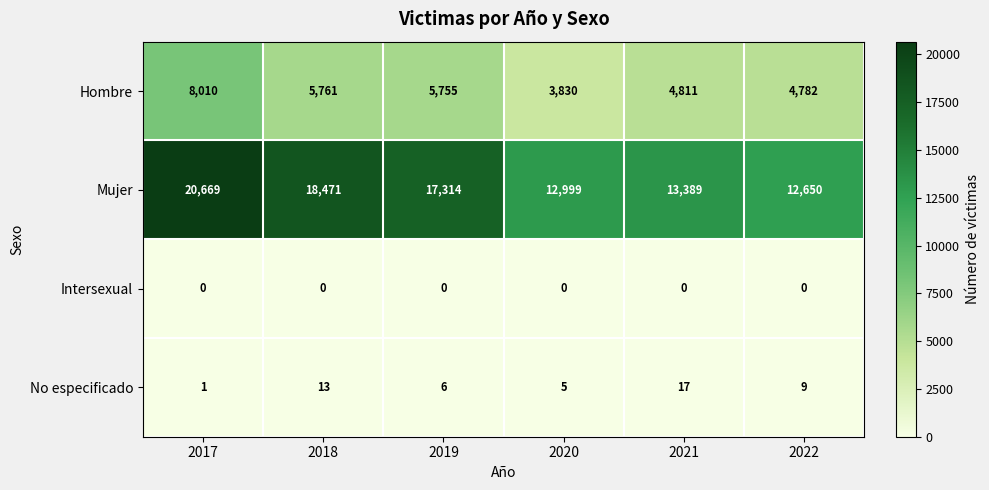

Reading left to right, transcribe all the data shown in this chart.

Hombre: 2017=8010	2018=5761	2019=5755	2020=3830	2021=4811	2022=4782
Mujer: 2017=20669	2018=18471	2019=17314	2020=12999	2021=13389	2022=12650
Intersexual: 2017=0	2018=0	2019=0	2020=0	2021=0	2022=0
No especificado: 2017=1	2018=13	2019=6	2020=5	2021=17	2022=9